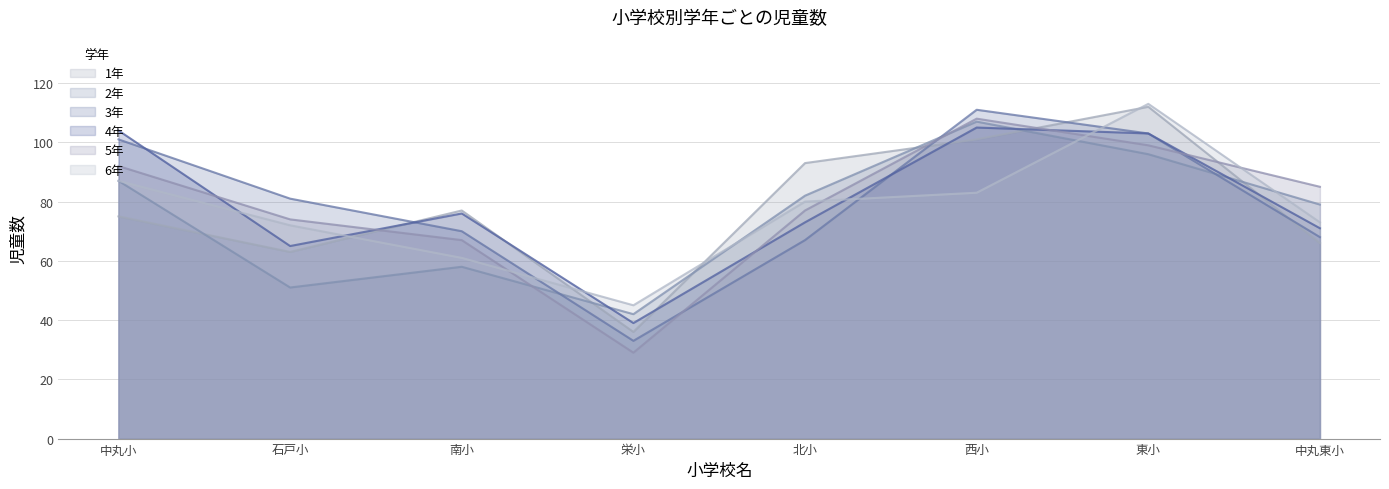

In 3年, how many points are lower than both neighbors (excluding endpoints)?

1